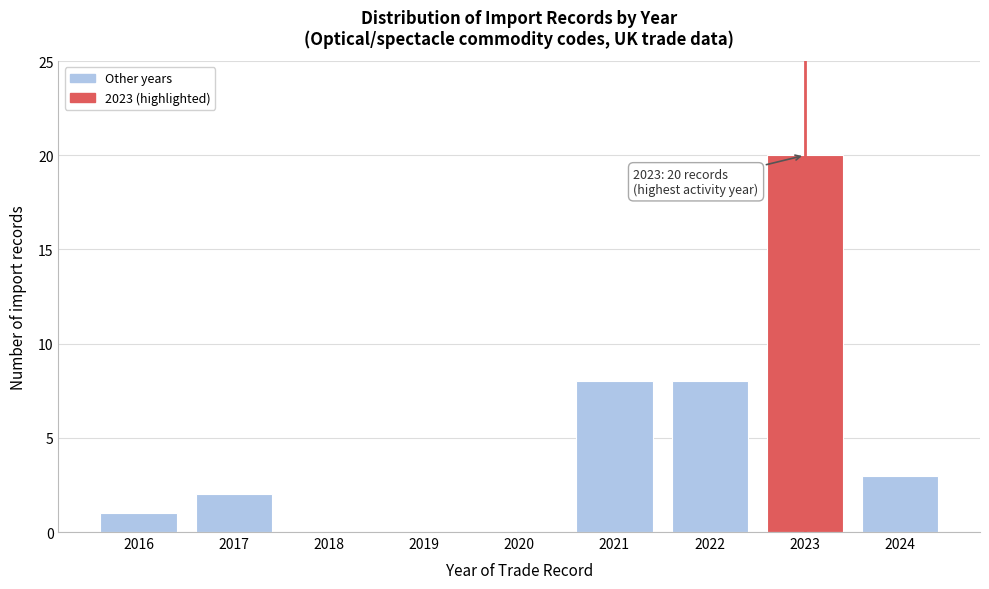

Reading left to right, extract all data points from this chart.

2016=1	2017=2	2018=0	2019=0	2020=0	2021=8	2022=8	2023=20	2024=3